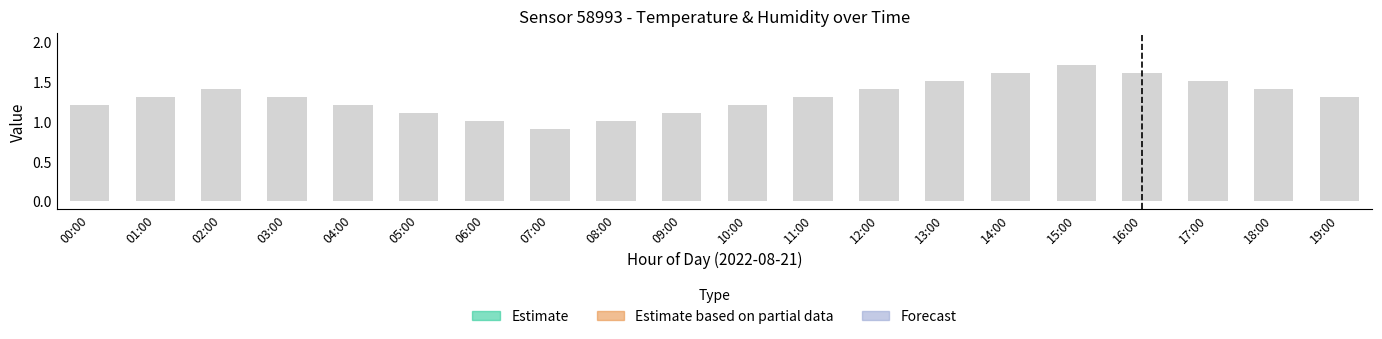

What is the ratio of the value at 18:00 to the value at 05:00?

1.3